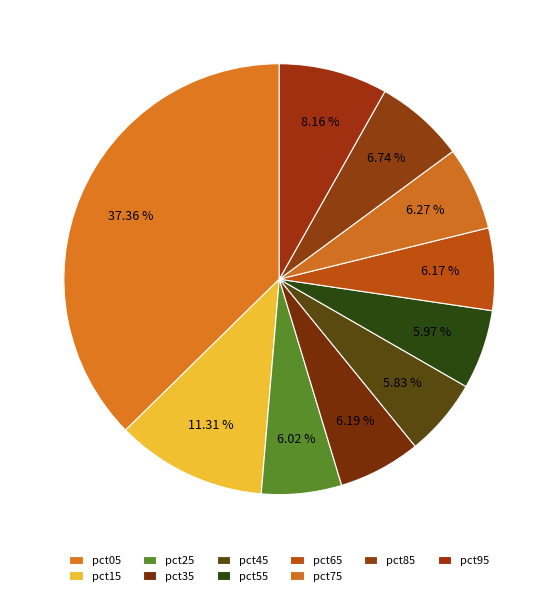

What is the total percentage of pct25 and pct85?

12.8%